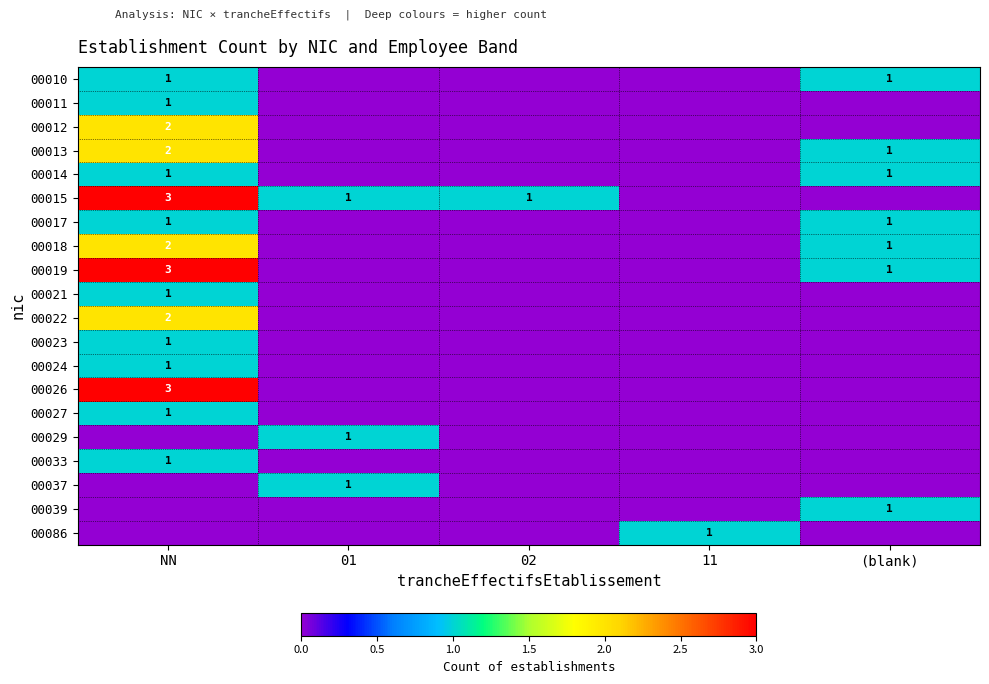

The value of 00011 at NN is 1. True or false?

True